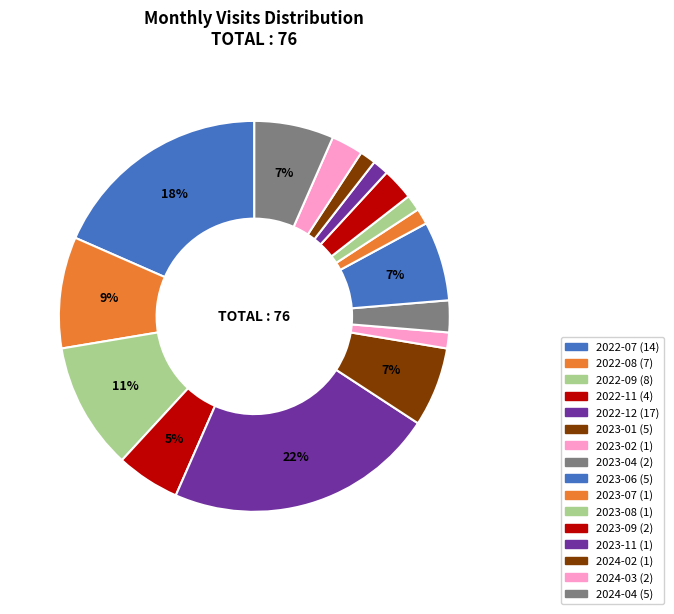

Approximately how many times larger is the value at 2024-04 compared to 2022-07?

0.4